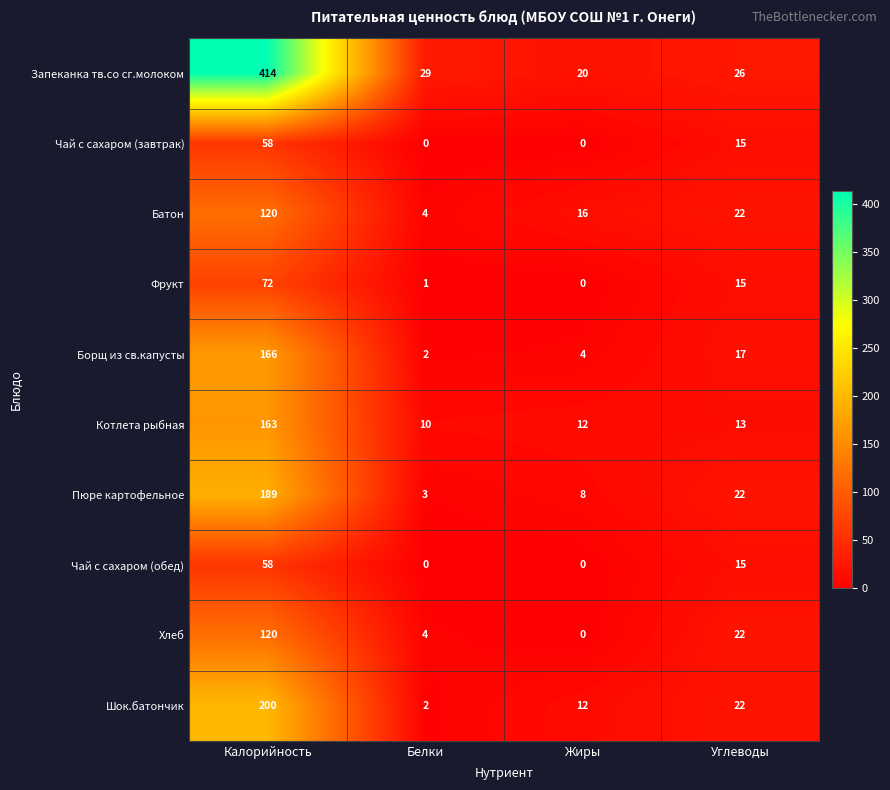

Rank the categories by Борщ из св.капусты value from lowest to highest.

Белки, Жиры, Углеводы, Калорийность